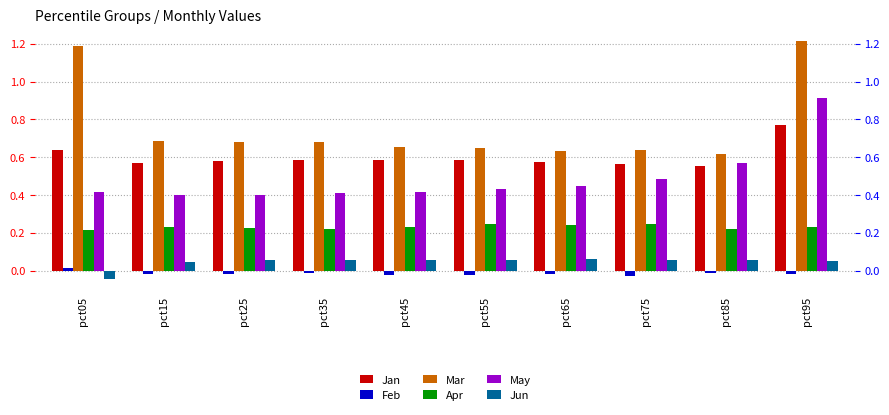

Between pct45 and pct05, which is larger?

pct05